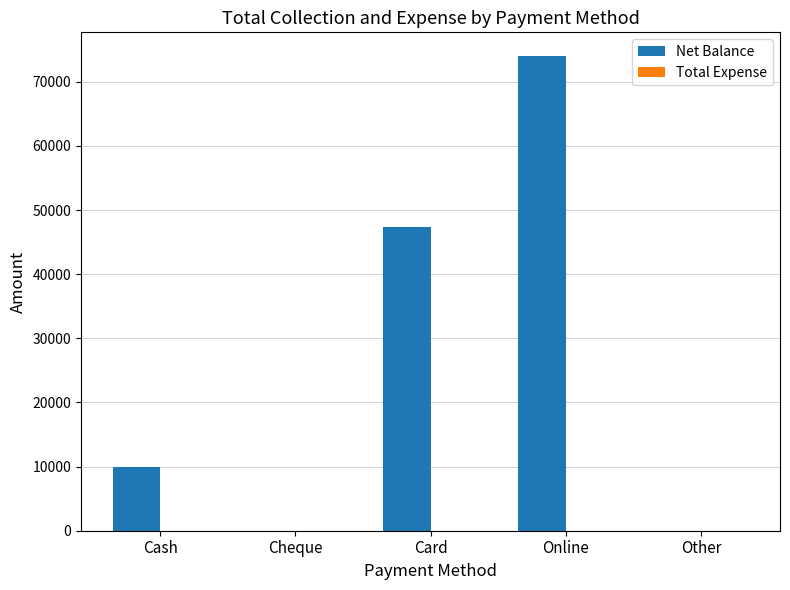

Which has a higher value, Online or Cheque?

Online